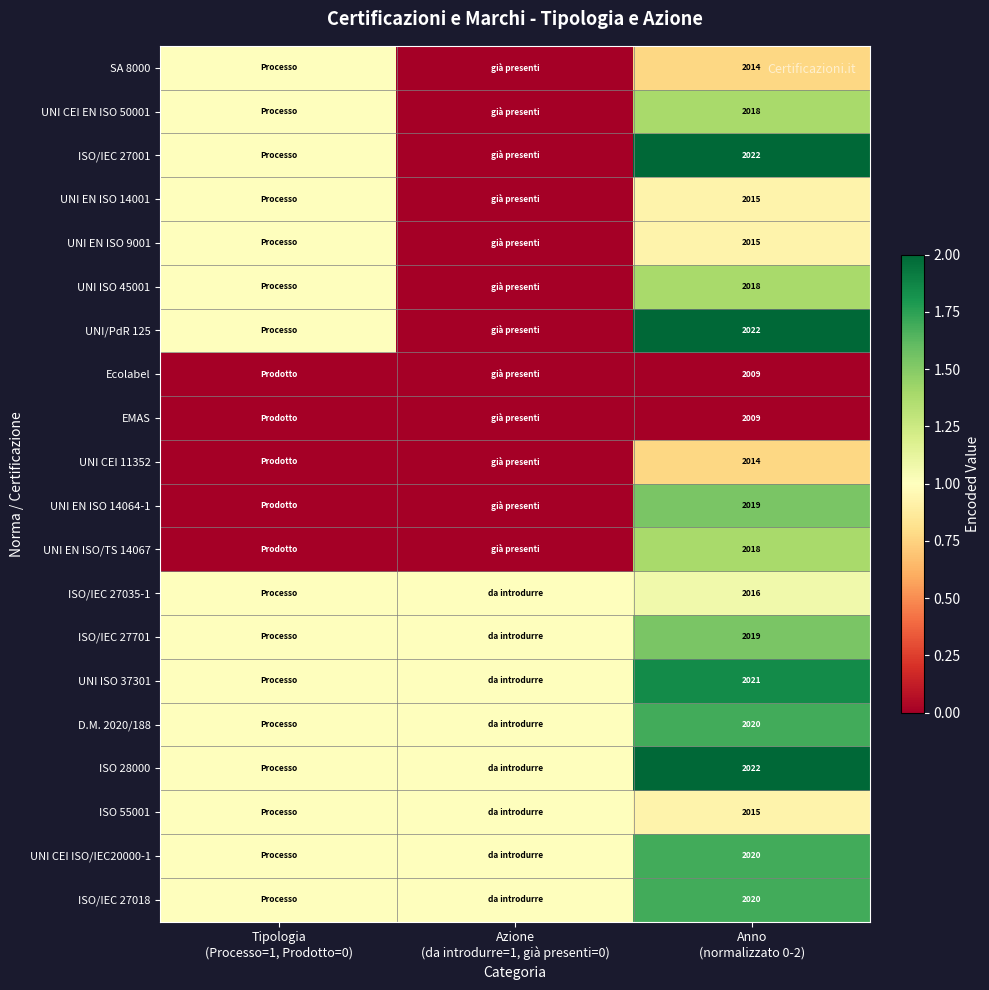

True or false: ISO/IEC 27001 has a value of 1.5 at Tipologia (Processo=1, Prodotto=0).

False